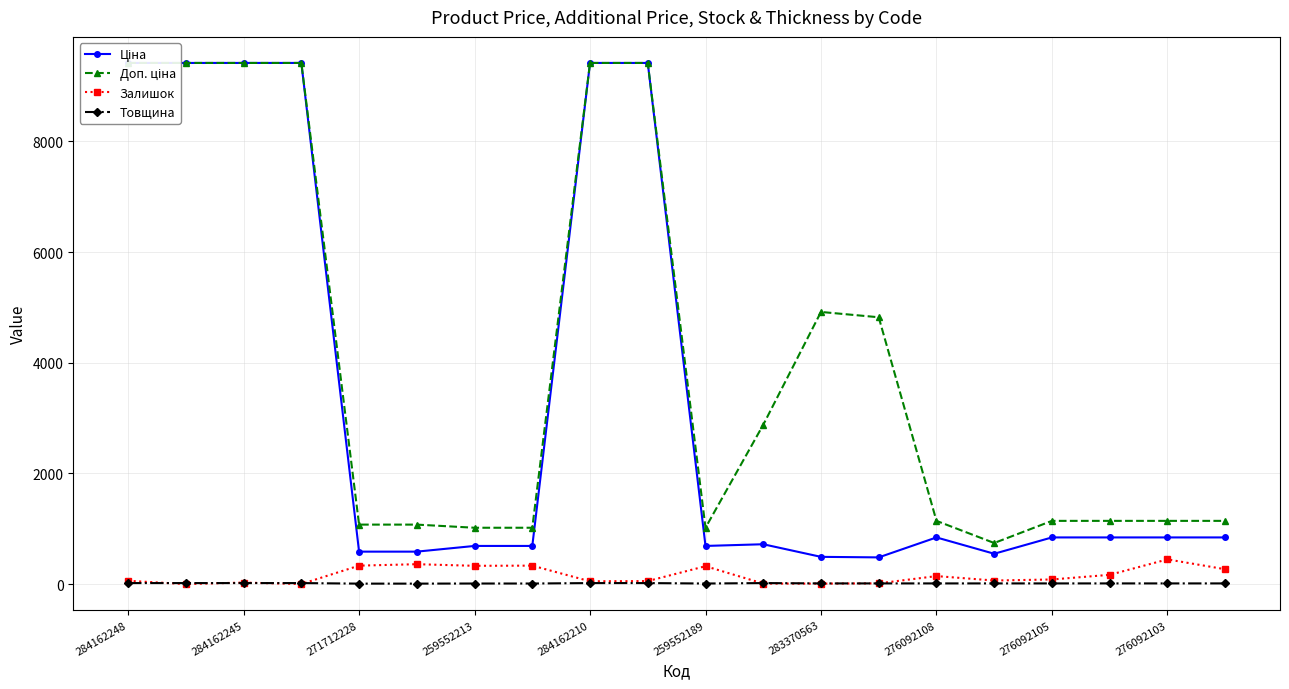

Reading left to right, extract all data points from this chart.

Ціна: 9416.9	9416.9	9416.9	9416.9	586.0	586.0	689.1	689.1	9416.9	9416.9	689.1	719.6	491.7	482.1	842.8	547.8	842.8	842.8	842.8	842.8
Доп. ціна: 9416.9	9416.9	9416.9	9416.9	1074.5	1074.5	1017.8	1017.8	9416.9	9416.9	1017.8	2878.5	4917.4	4821.4	1142.1	742.0	1142.1	1142.1	1142.1	1142.1
Залишок: 59.0	0.0	27.0	1.0	333.0	359.0	330.0	333.0	50.0	54.0	323.0	9.0	8.0	13.0	144.0	64.0	83.0	167.0	446.0	268.0
Товщина: 18.0	18.0	18.0	18.0	8.0	8.0	10.0	10.0	18.0	18.0	10.0	18.0	12.0	12.0	12.0	12.0	12.0	12.0	12.0	12.0